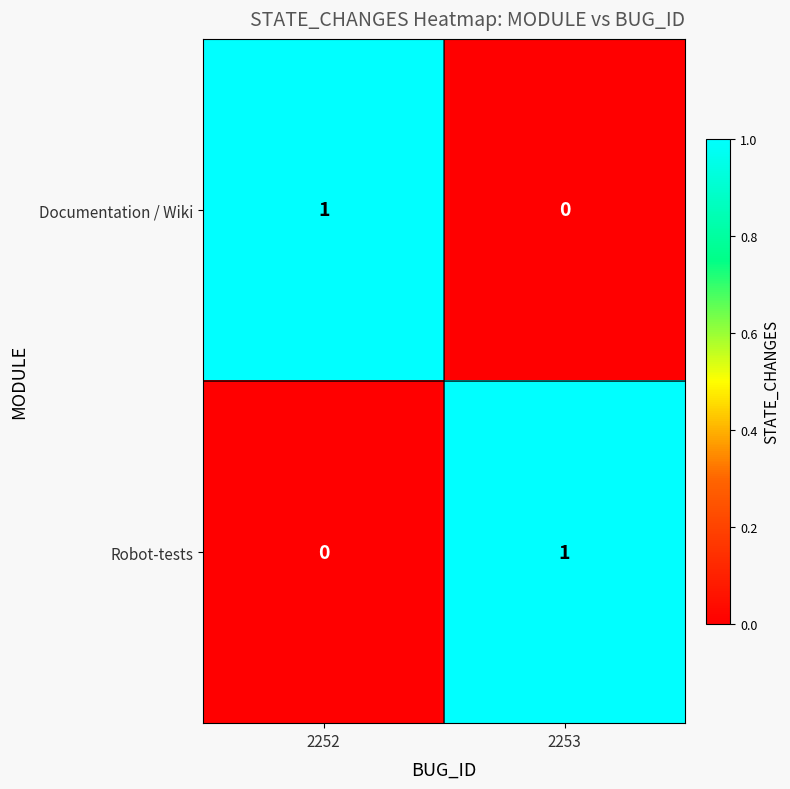

The value of Documentation / Wiki at 2252 is 1. True or false?

True